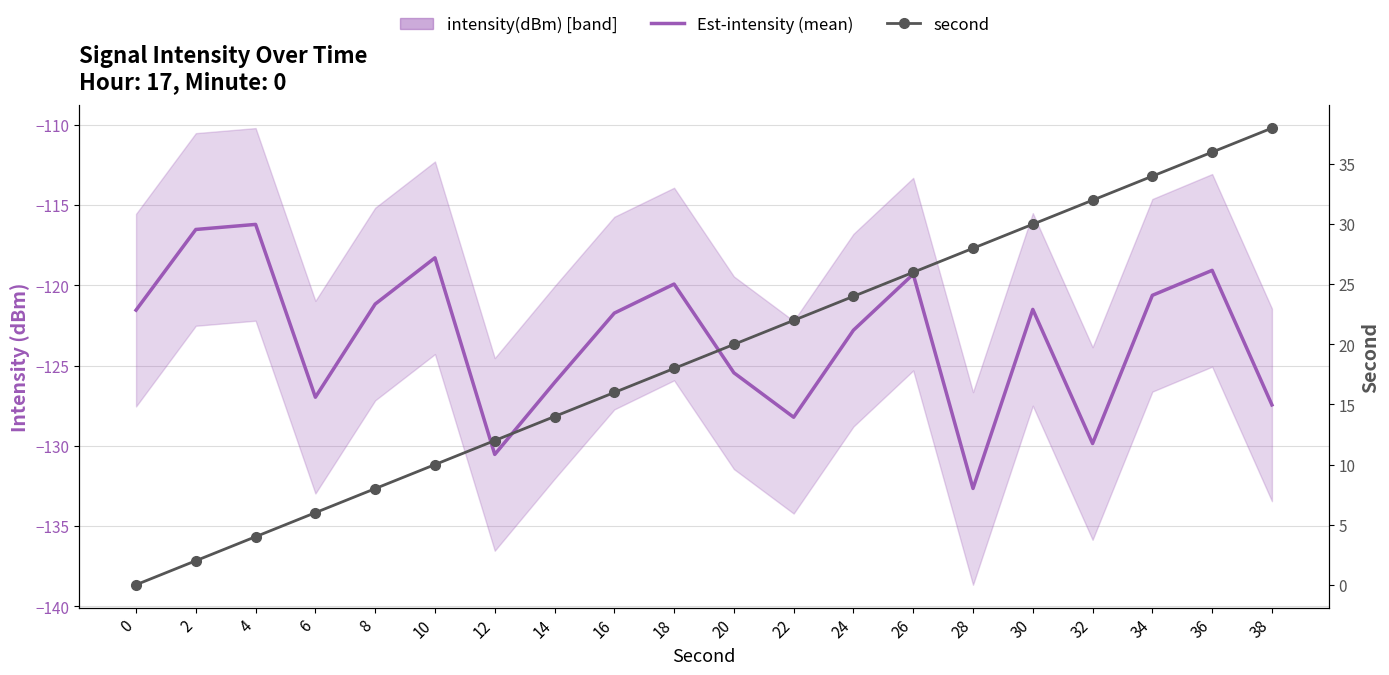

Which category has the lowest value across all series?

28